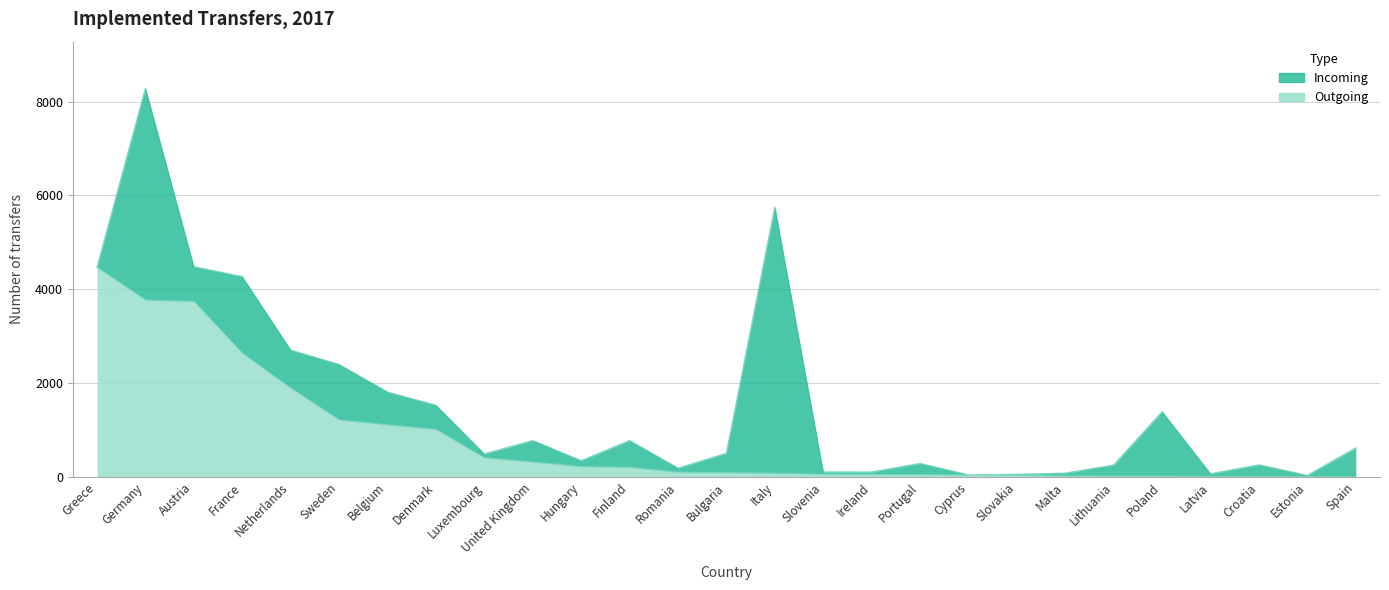

What is the label of the 9th point from the right?

Cyprus